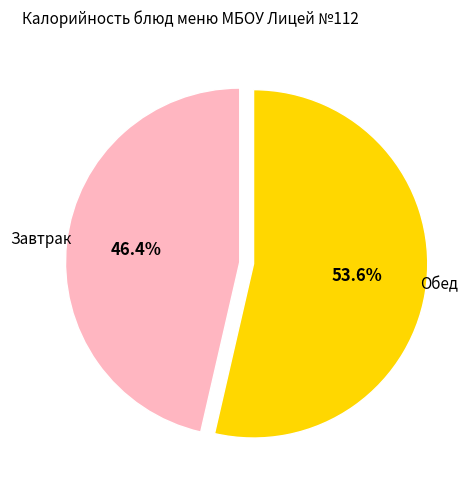

Is there any slice that represents more than half of the pie?

Yes